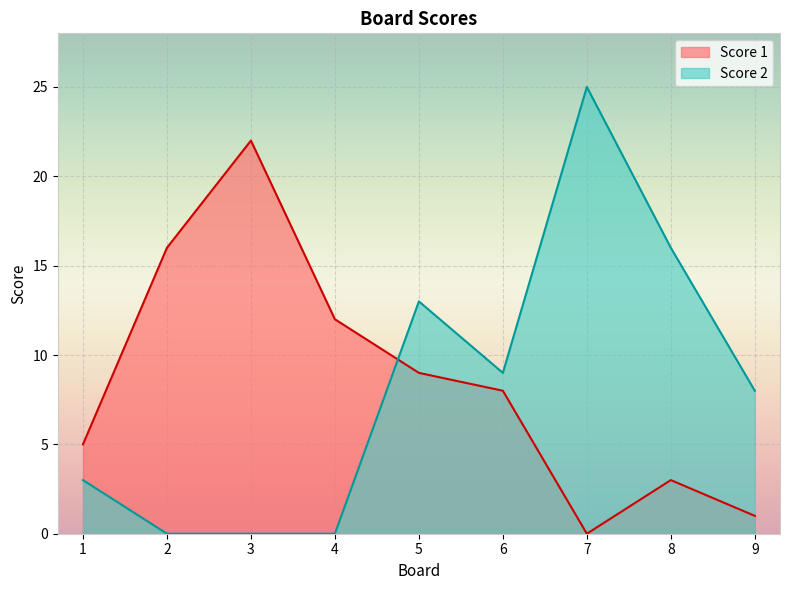

List the series in order of their overall mean, lowest first.

Score 2, Score 1